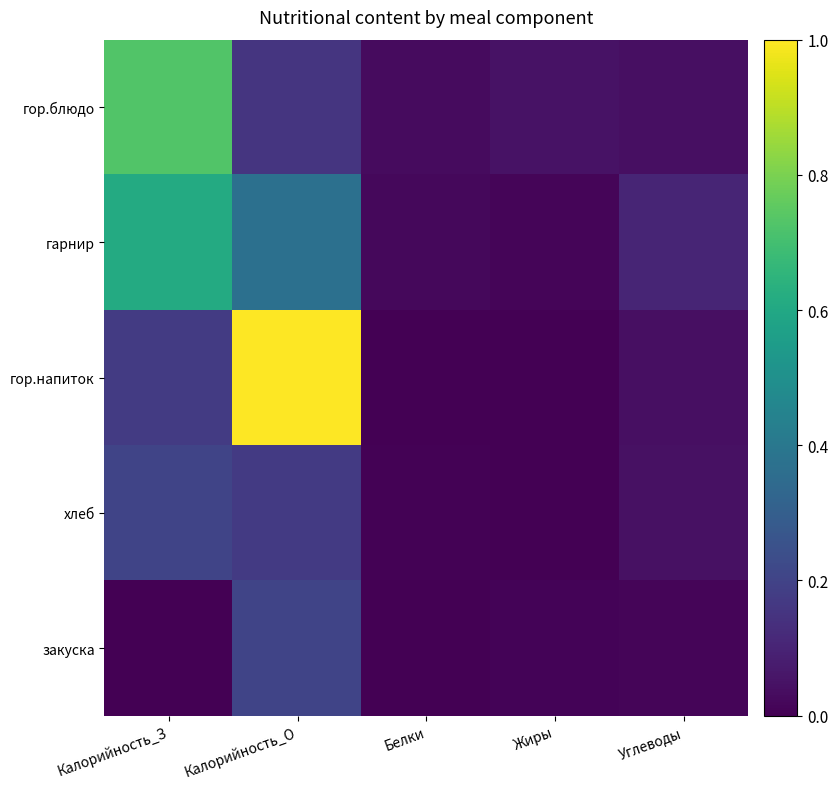

Reading left to right, what are all the values shown in this chart?

гор.блюдо: Калорийность_З=0.7	Калорийность_О=0.2	Белки=0.0	Жиры=0.0	Углеводы=0.0
гарнир: Калорийность_З=0.6	Калорийность_О=0.4	Белки=0.0	Жиры=0.0	Углеводы=0.1
гор.напиток: Калорийность_З=0.2	Калорийность_О=1.0	Белки=0.0	Жиры=0.0	Углеводы=0.0
хлеб: Калорийность_З=0.2	Калорийность_О=0.2	Белки=0.0	Жиры=0.0	Углеводы=0.0
закуска: Калорийность_З=0.0	Калорийность_О=0.2	Белки=0.0	Жиры=0.0	Углеводы=0.0